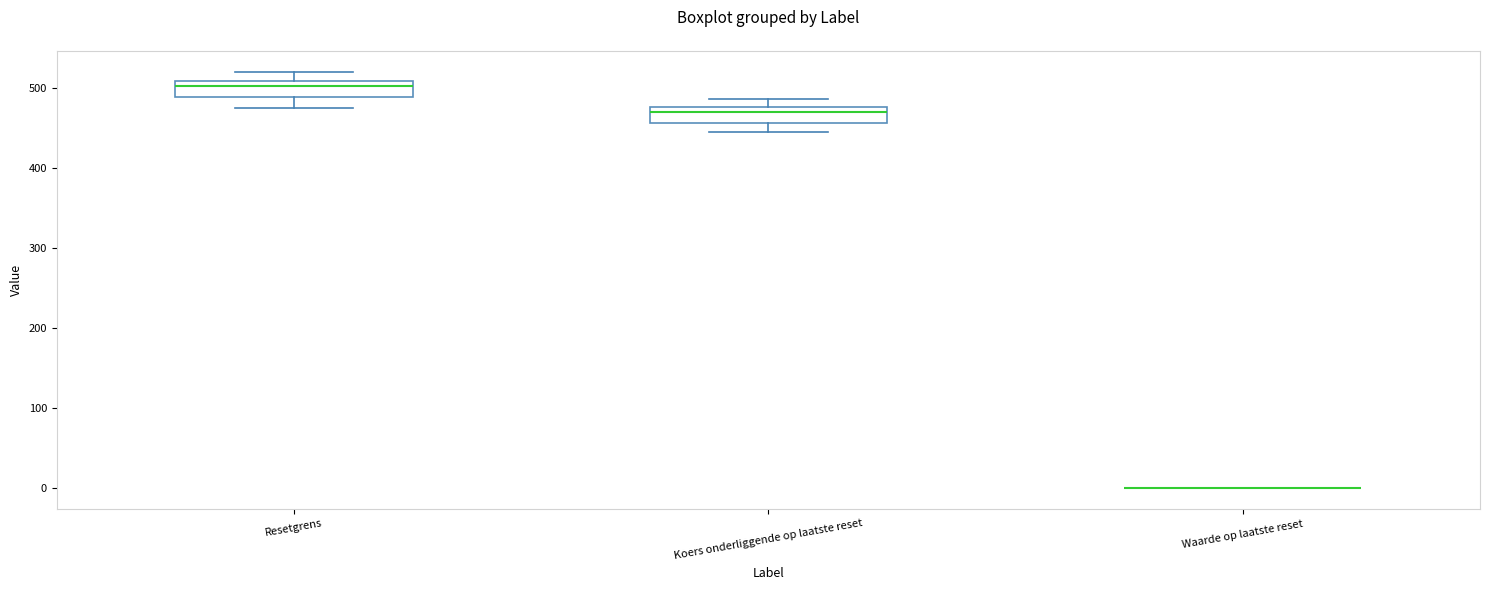

Where does the lower whisker of the box for Koers onderliggende op laatste reset end on the y-axis? The values are not printed on the chart, so give them approximately, as read against the axis.

440